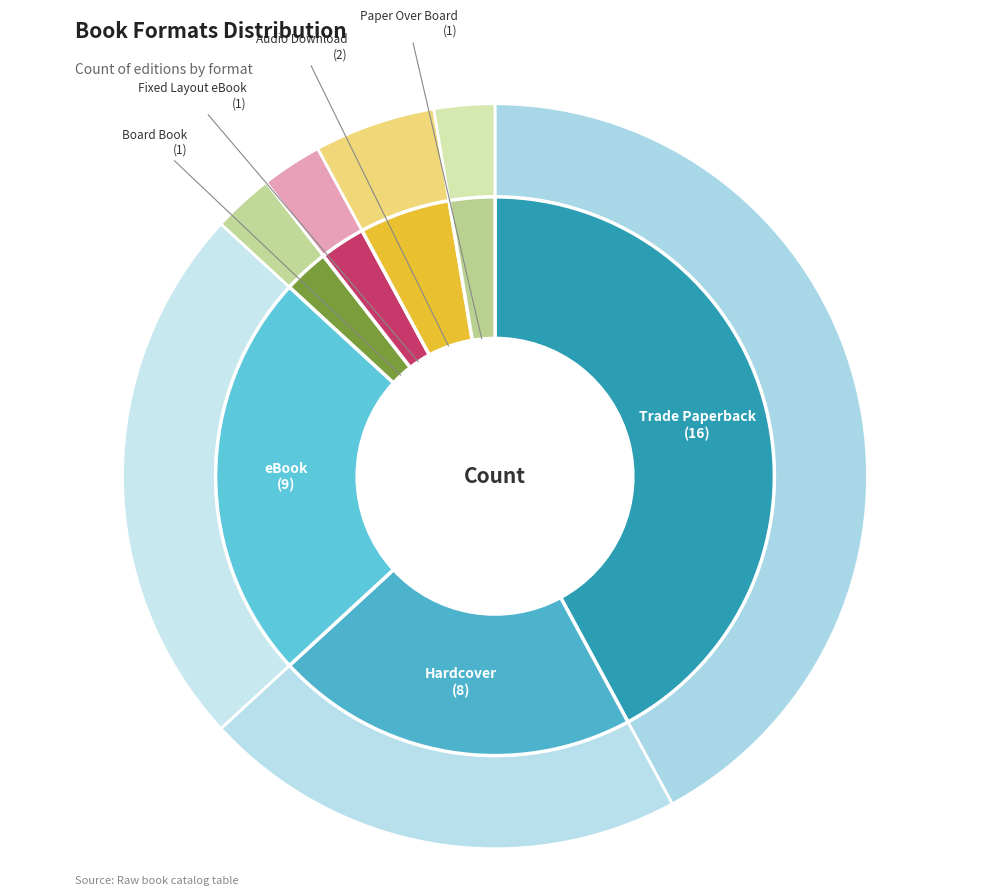

What is the change in value from Hardcover to Audio Download?

-6